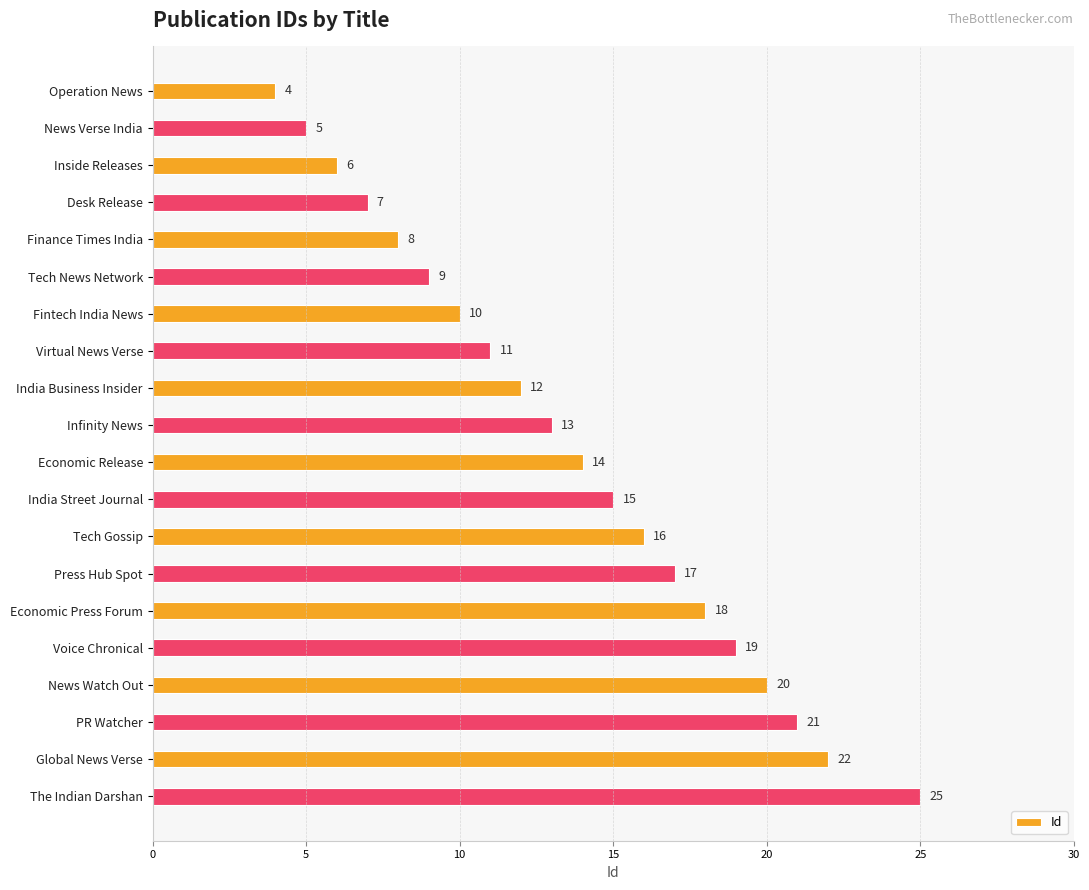

What is the sum of the values at India Street Journal and Press Hub Spot?

32